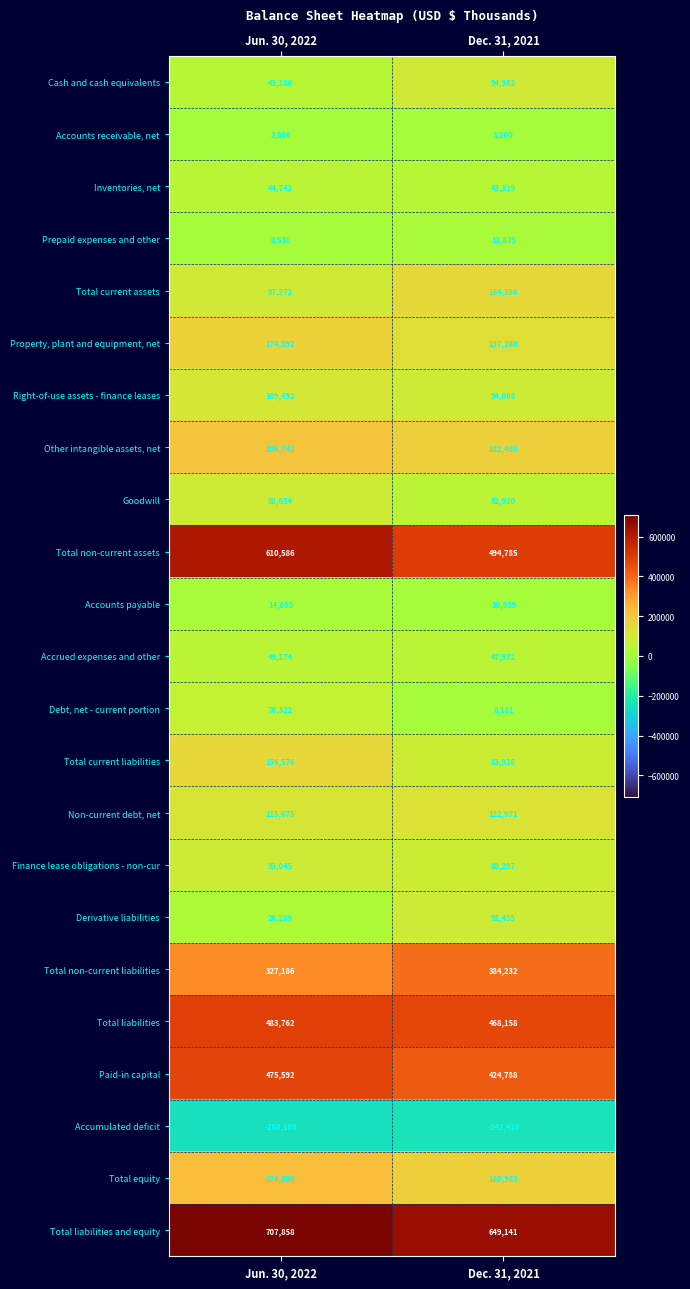

How many data points does each series have?

2